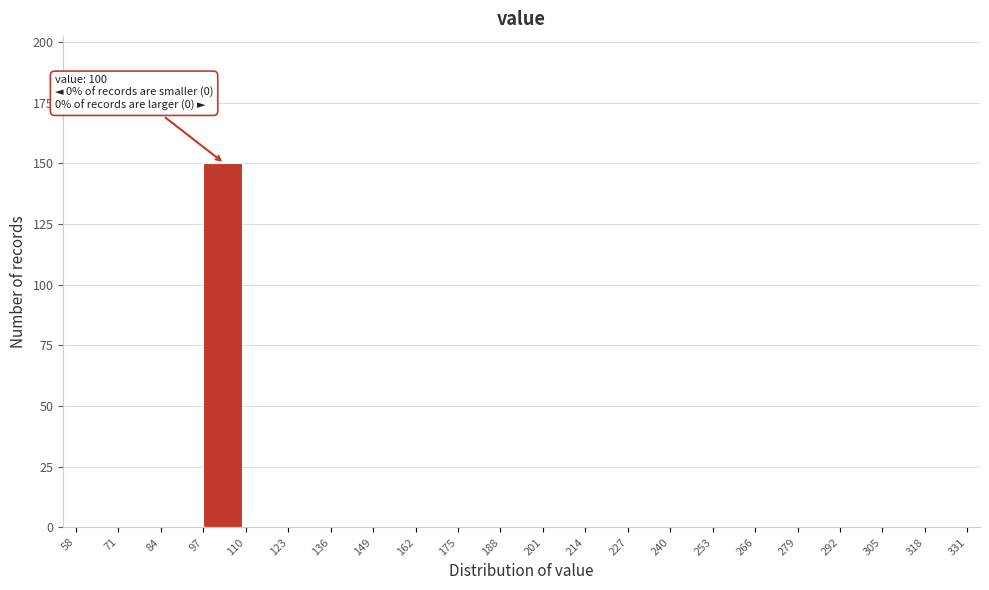

Over which range of the x-axis is the bar tallest?

97 to 110